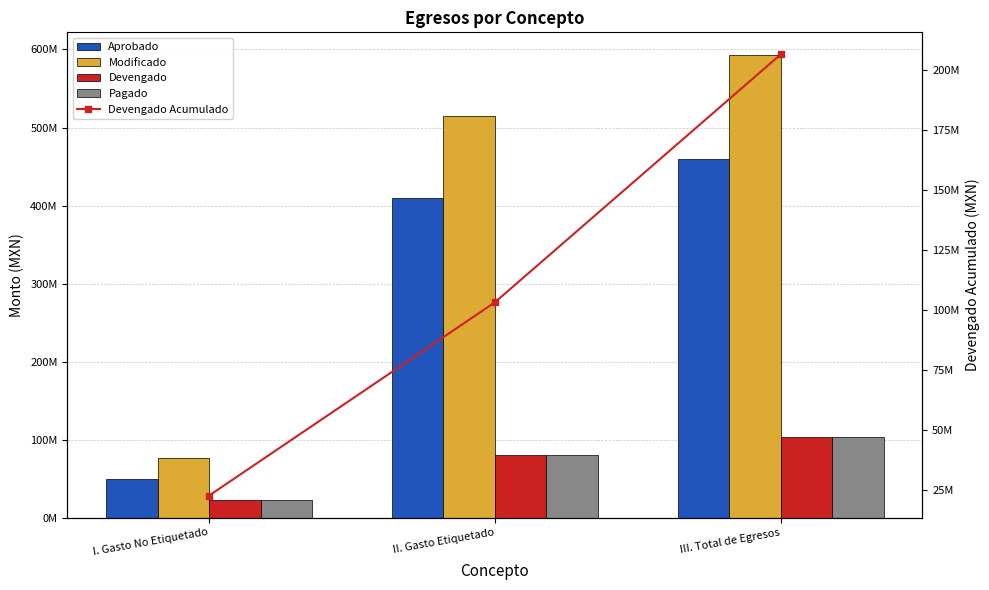

Reading left to right, transcribe all the data shown in this chart.

Aprobado: 49436382.0	410157076.0	459593458.0
Modificado: 77026987.9	515329993.5	592356981.4
Devengado: 22771729.1	80469449.4	103241178.5
Pagado: 22661874.2	80461896.3	103123770.5
Devengado Acumulado: 22771729.1	103241178.5	206482357.0